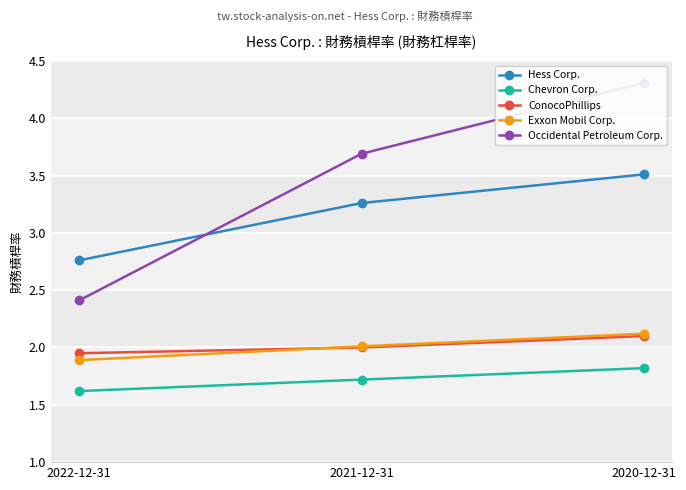

How many data points in Hess Corp. are less than 3?

1